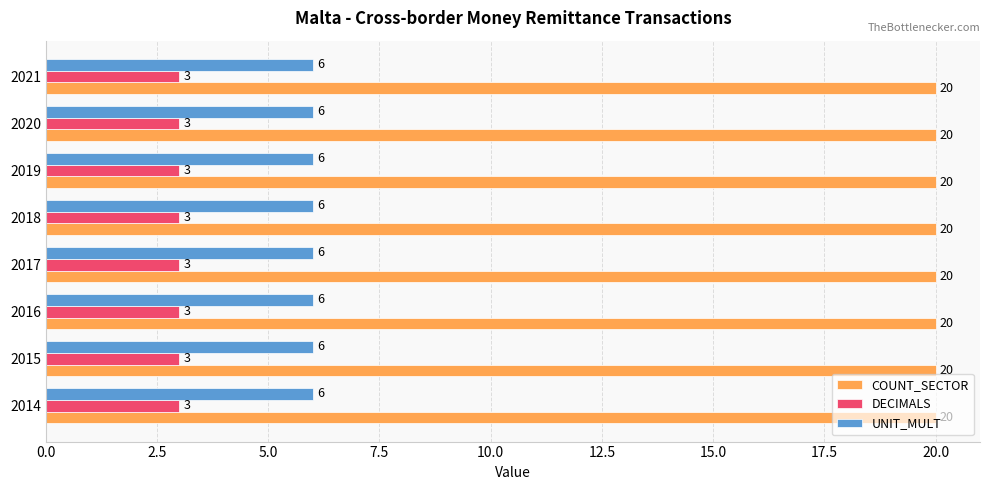

At how many categories does at least one series exceed 7?

8